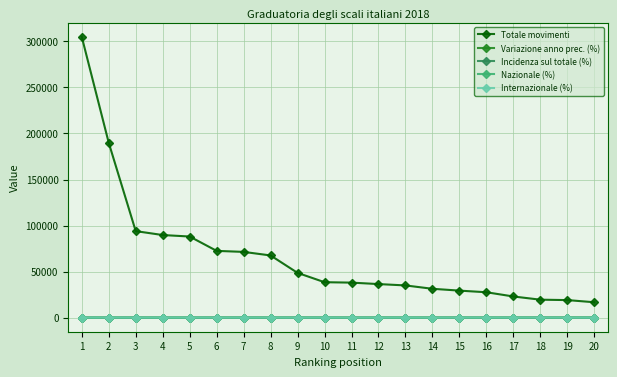

Is the value of Totale movimenti at 1 greater than the value of Nazionale (%) at 19?

Yes